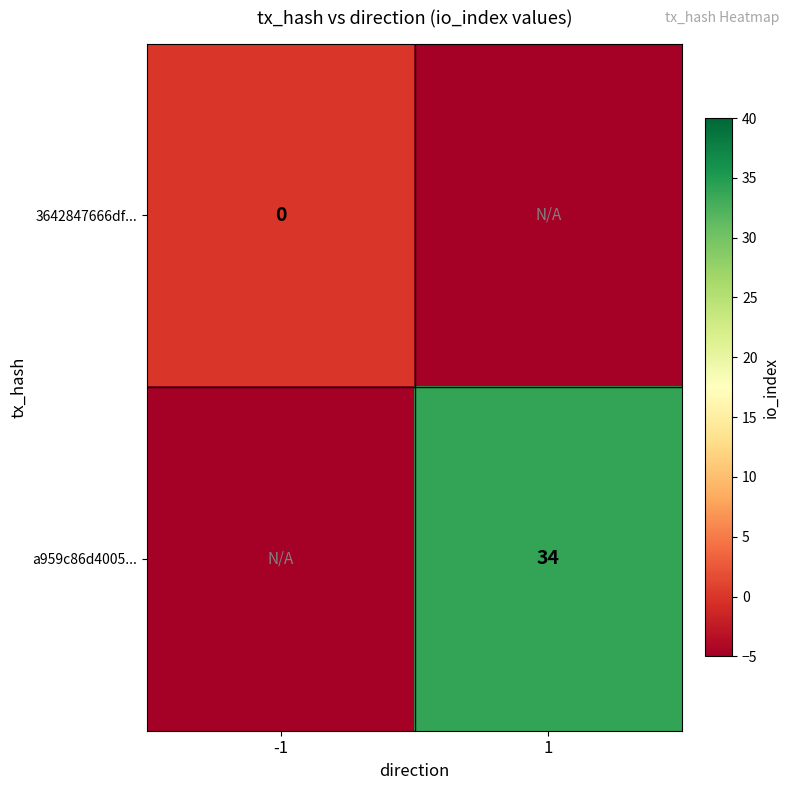

True or false: a959c86d4005... has a value of 20 at 1.

False